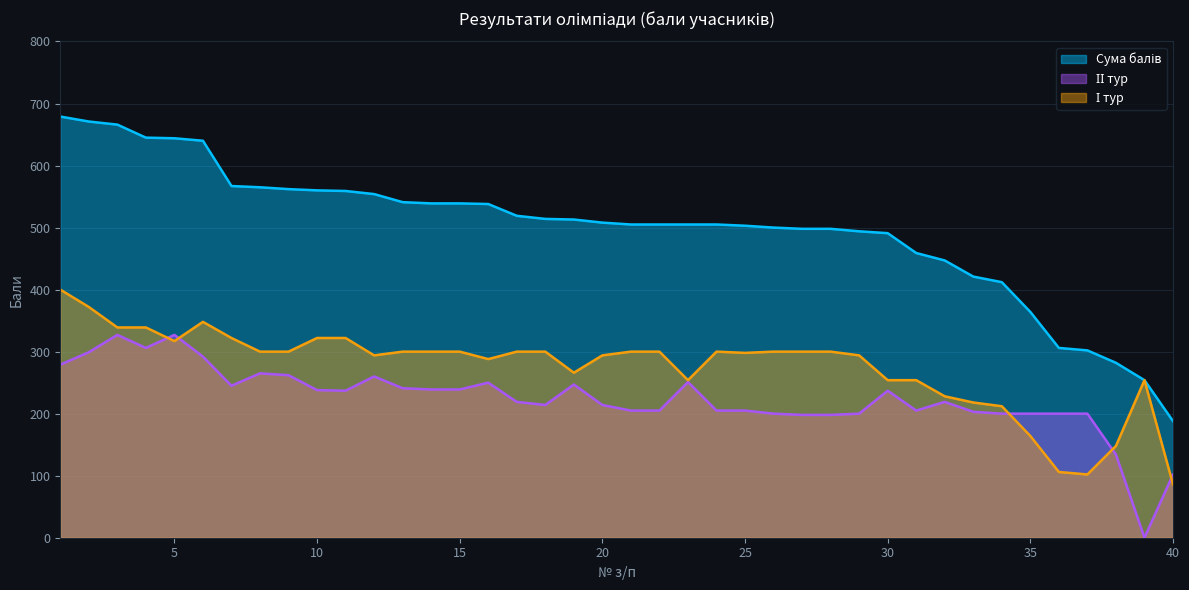

True or false: І тур has a value of 375 at 39.

False